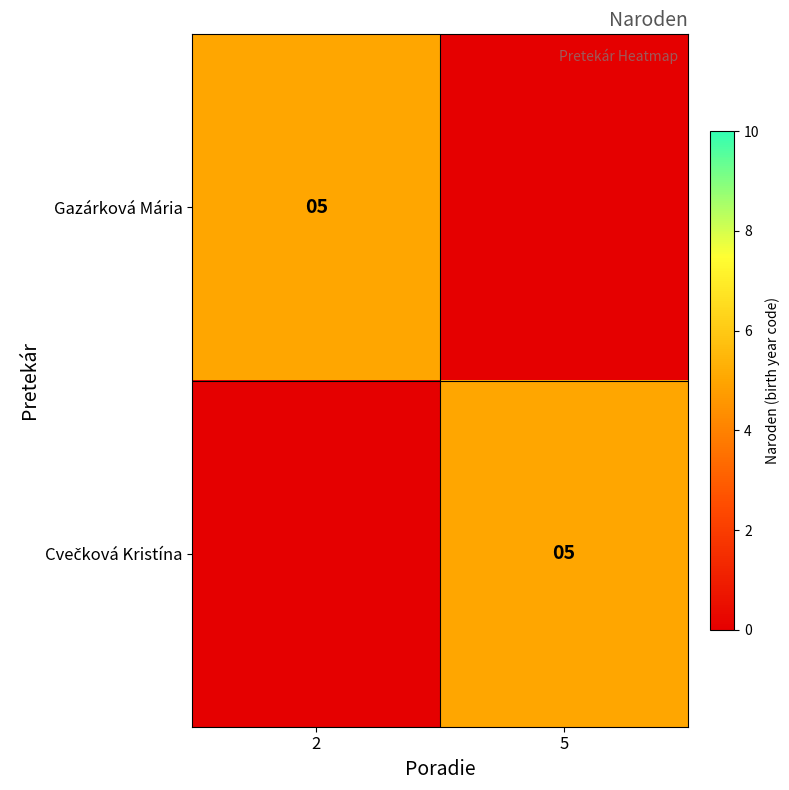

Which label corresponds to the smallest value in the chart?

5